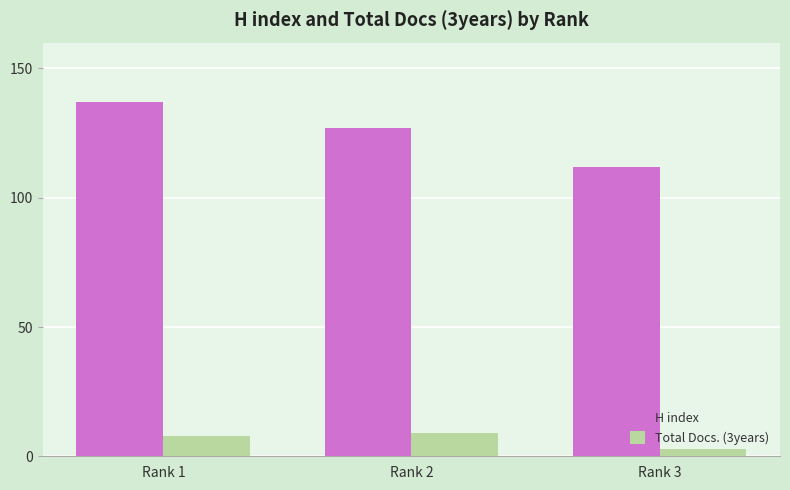

The value of H index at Rank 1 is 137. True or false?

True